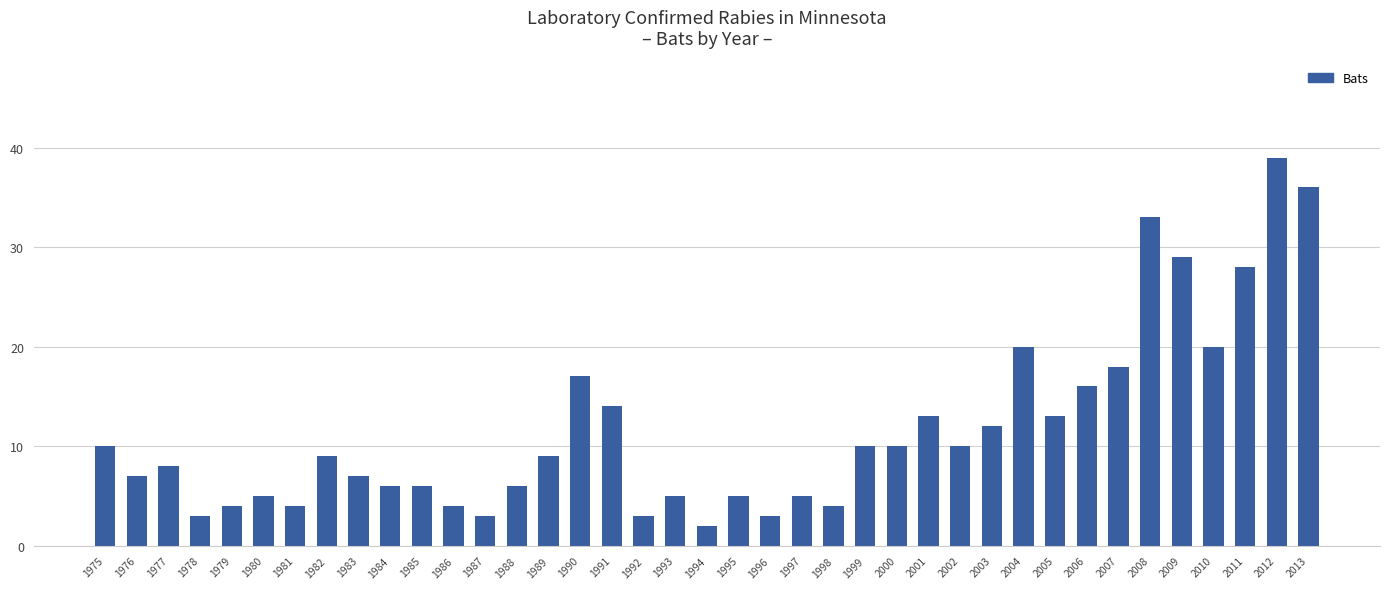

What is the greatest value displayed?

39